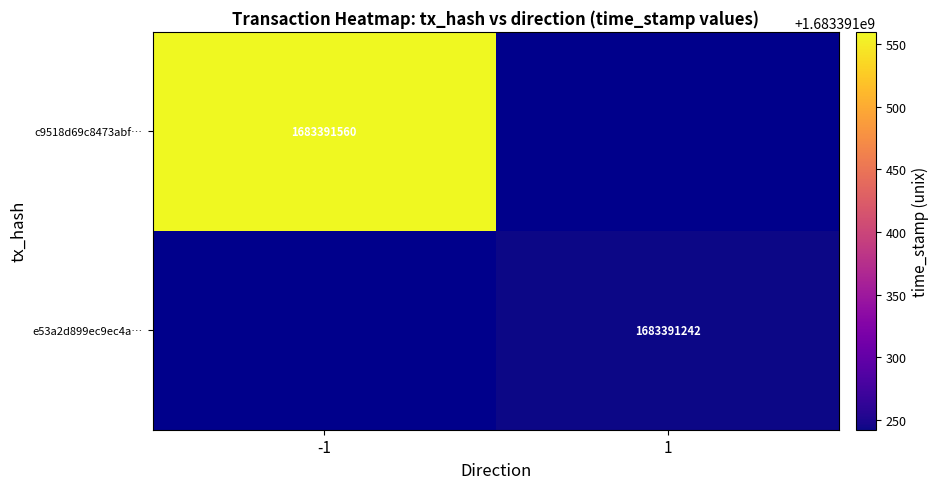

What is the total value across all series at time_stamp?

3366782802